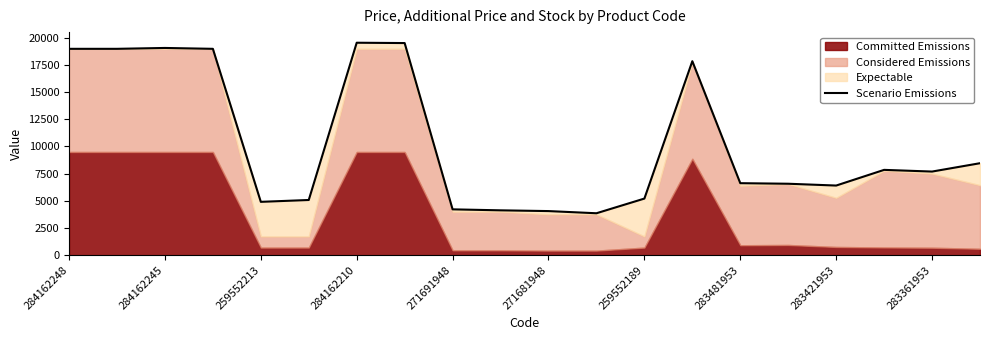

How many interior local valleys (lower than both neighbors) does the data have?

4